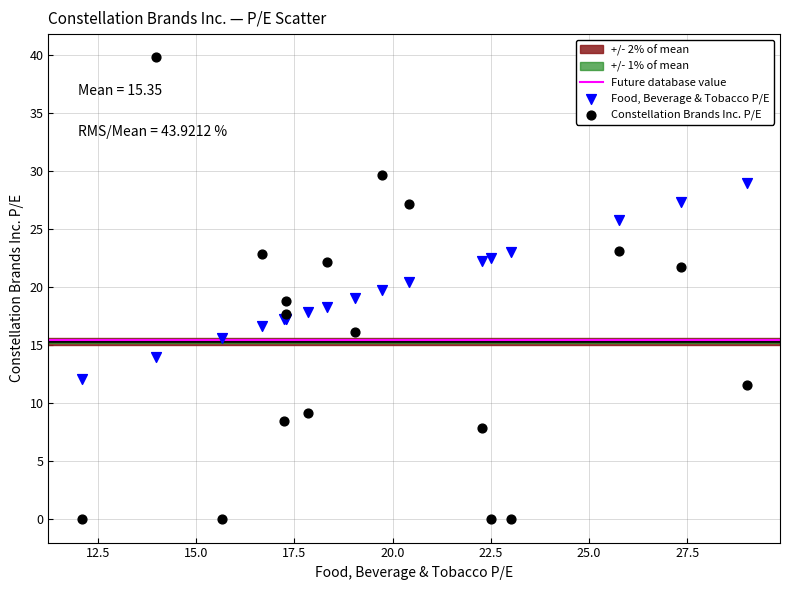

Which series contains the highest Y value?

Constellation Brands Inc. P/E